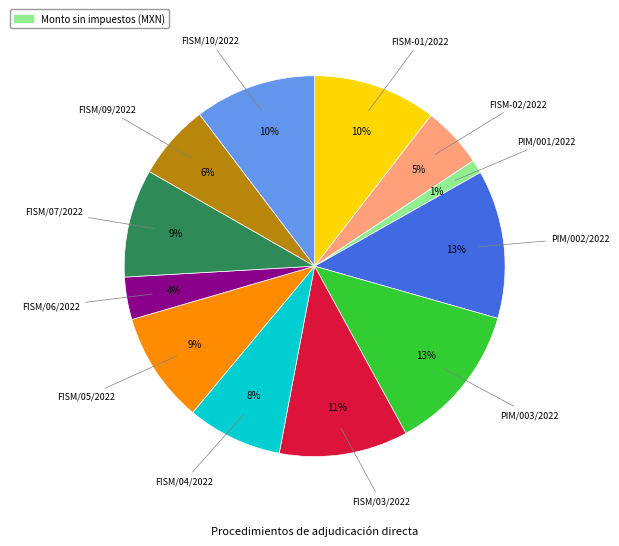

Is there any slice that represents more than half of the pie?

No